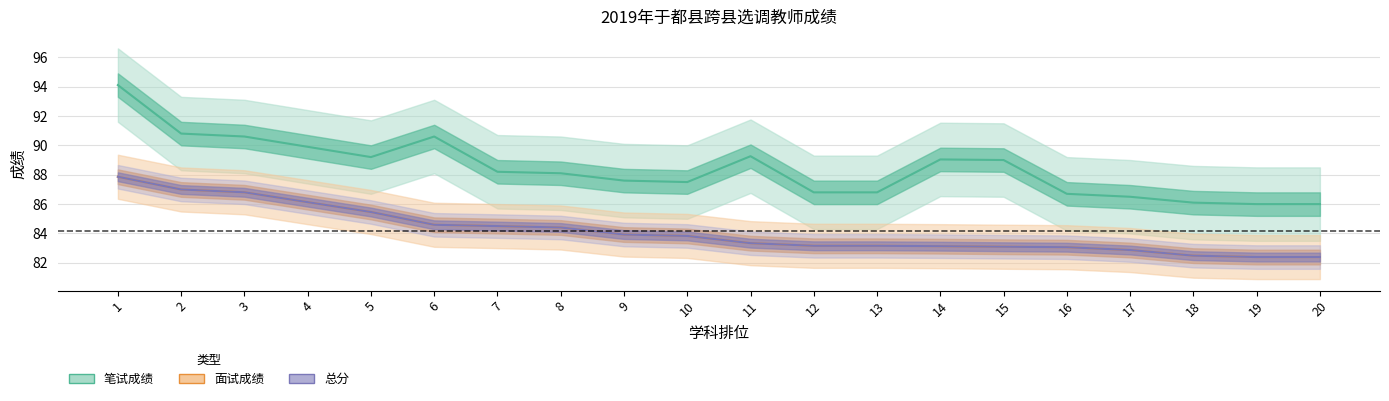

What is the difference between the highest and lowest values at 19?

3.6